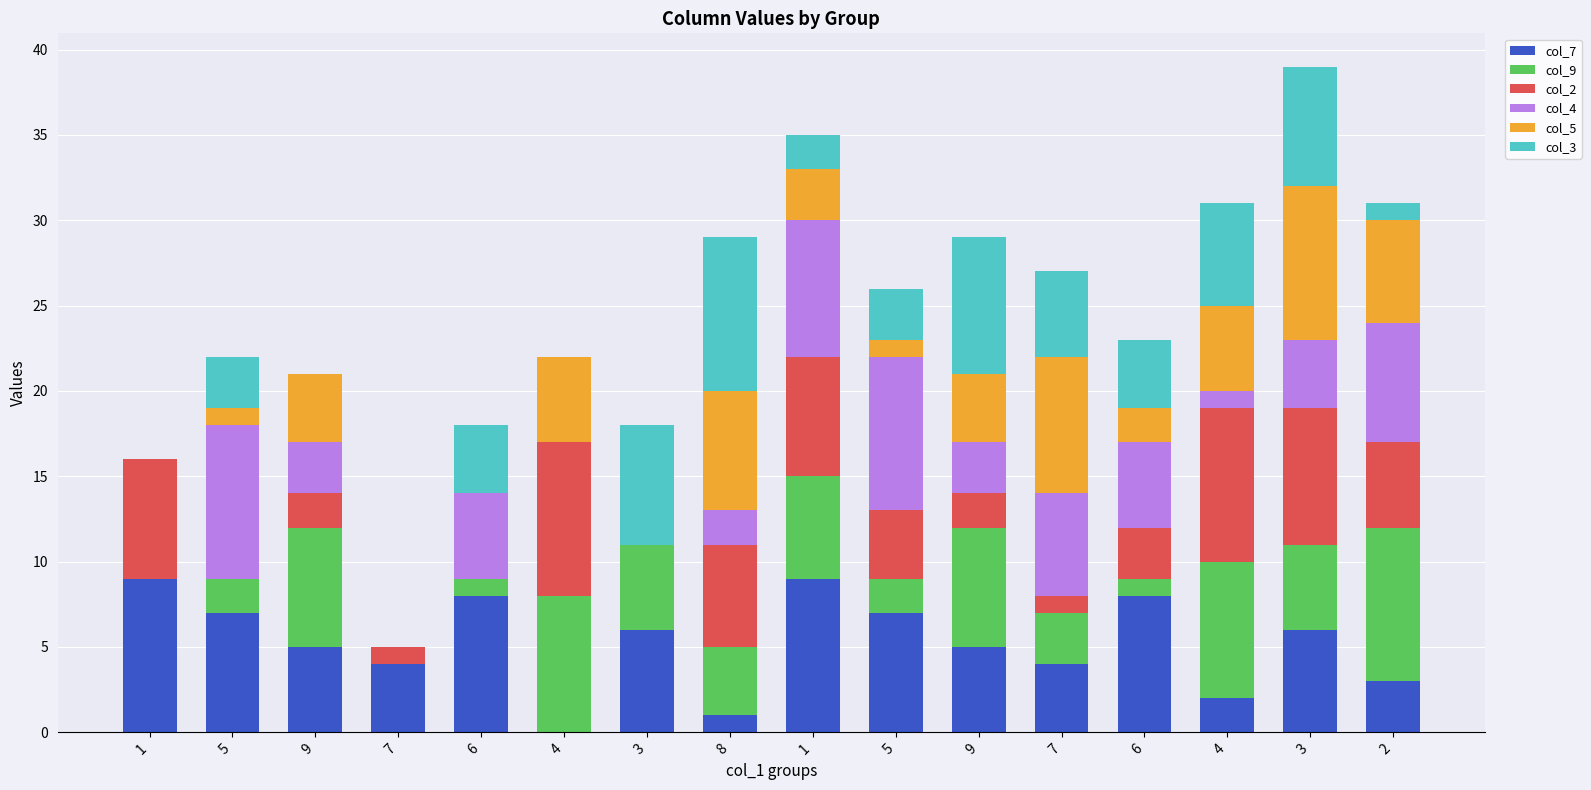

At how many categories does at least one series exceed 7?

13